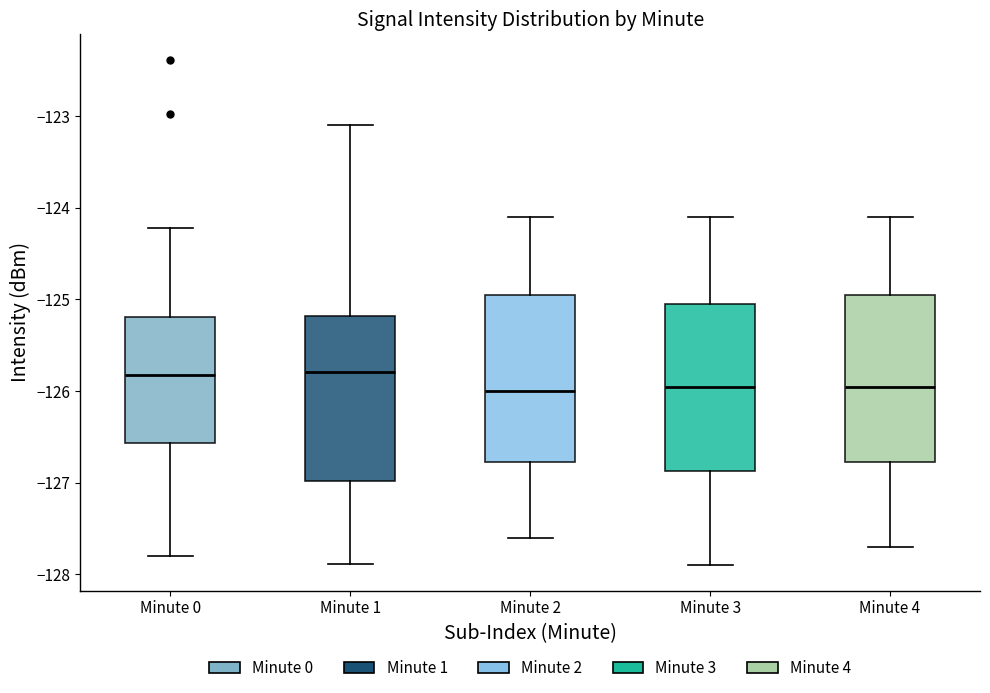

Reading left to right, read every box against the y-axis: the position of its median line, the range the box covers, and the ends of its whiskers. The values are not printed on the chart, so give them approximately, as read against the axis.

Minute 0: median -125.8, box -126.6 to -125.2, whiskers -127.8 to -124.2
Minute 1: median -125.8, box -127.0 to -125.2, whiskers -127.9 to -123.1
Minute 2: median -126.0, box -126.8 to -124.9, whiskers -127.6 to -124.1
Minute 3: median -125.9, box -126.9 to -125.0, whiskers -127.9 to -124.1
Minute 4: median -125.9, box -126.8 to -124.9, whiskers -127.7 to -124.1